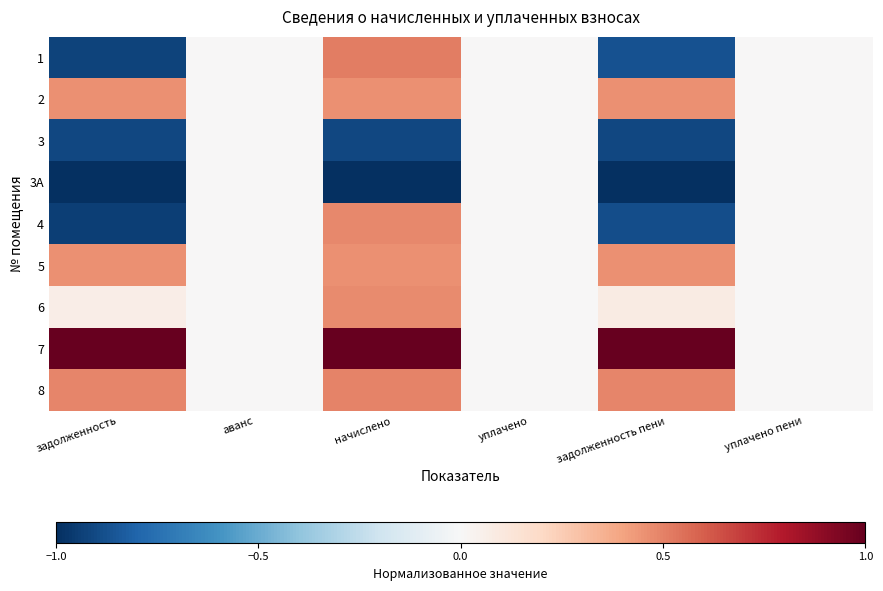

Reading right to left, what are all the values shown in this chart?

1: уплачено пени=0.0	задолженность пени=-0.9	уплачено=0.0	начислено=0.5	аванс=0.0	задолженность=-0.9
2: уплачено пени=0.0	задолженность пени=0.5	уплачено=0.0	начислено=0.5	аванс=0.0	задолженность=0.5
3: уплачено пени=0.0	задолженность пени=-0.9	уплачено=0.0	начислено=-0.9	аванс=0.0	задолженность=-0.9
3А: уплачено пени=0.0	задолженность пени=-1.0	уплачено=0.0	начислено=-1.0	аванс=0.0	задолженность=-1.0
4: уплачено пени=0.0	задолженность пени=-0.9	уплачено=0.0	начислено=0.5	аванс=0.0	задолженность=-0.9
5: уплачено пени=0.0	задолженность пени=0.5	уплачено=0.0	начислено=0.5	аванс=0.0	задолженность=0.5
6: уплачено пени=0.0	задолженность пени=0.1	уплачено=0.0	начислено=0.5	аванс=0.0	задолженность=0.1
7: уплачено пени=0.0	задолженность пени=1.0	уплачено=0.0	начислено=1.0	аванс=0.0	задолженность=1.0
8: уплачено пени=0.0	задолженность пени=0.5	уплачено=0.0	начислено=0.5	аванс=0.0	задолженность=0.5